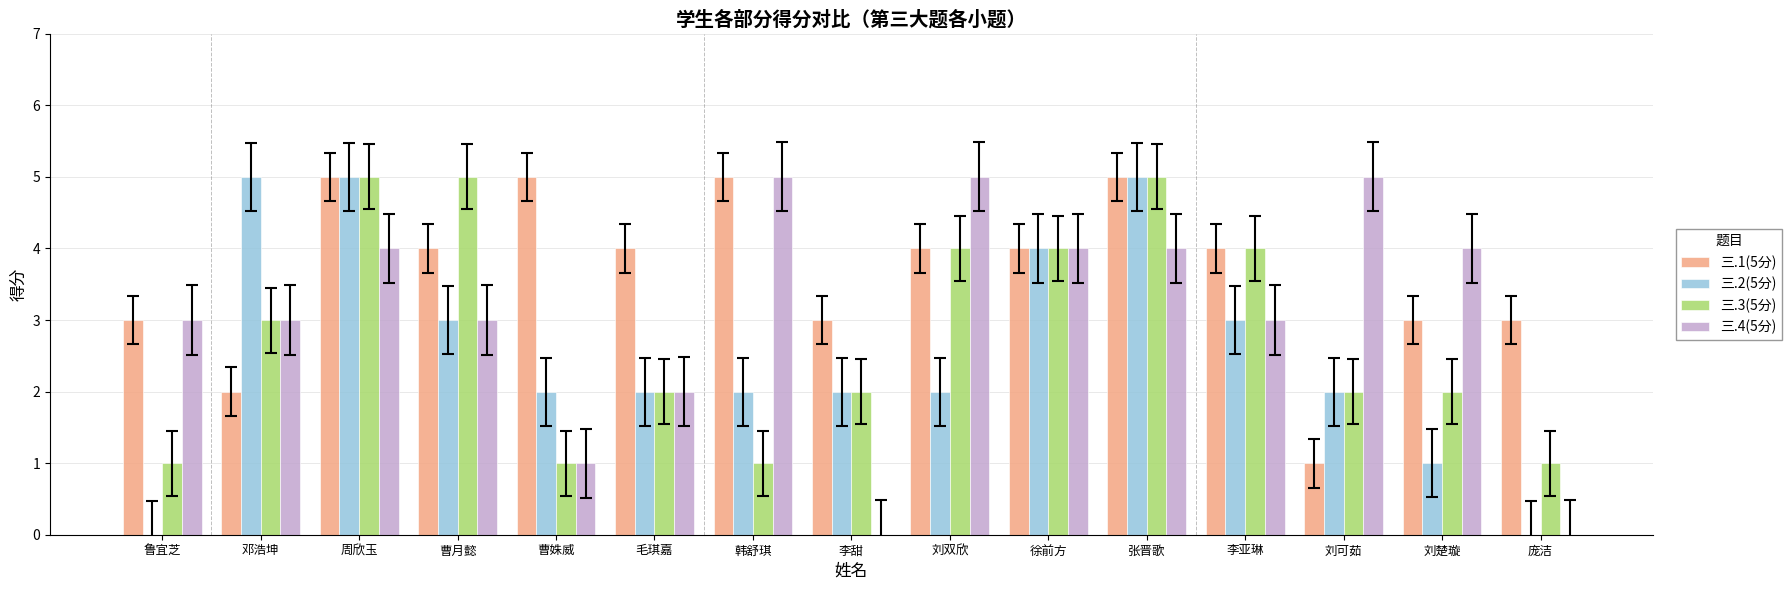

The value of 三.3(5分) at 李亚琳 is 7. True or false?

False